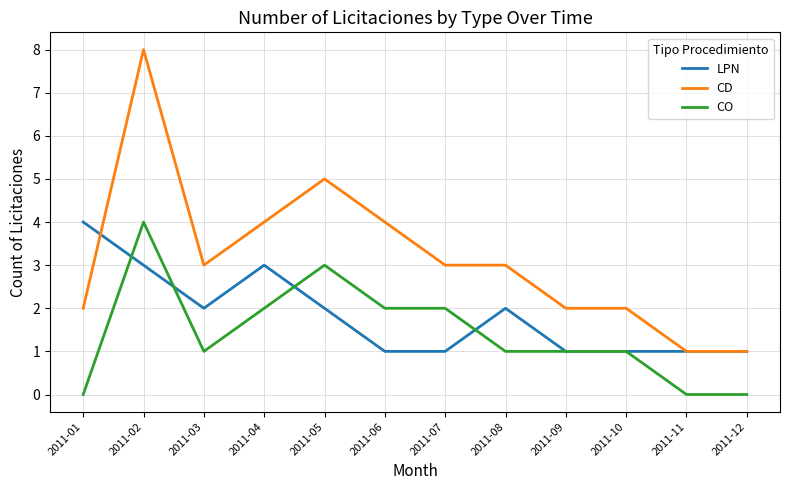

Reading left to right, transcribe all the data shown in this chart.

LPN: 4	3	2	3	2	1	1	2	1	1	1	1
CD: 2	8	3	4	5	4	3	3	2	2	1	1
CO: 0	4	1	2	3	2	2	1	1	1	0	0